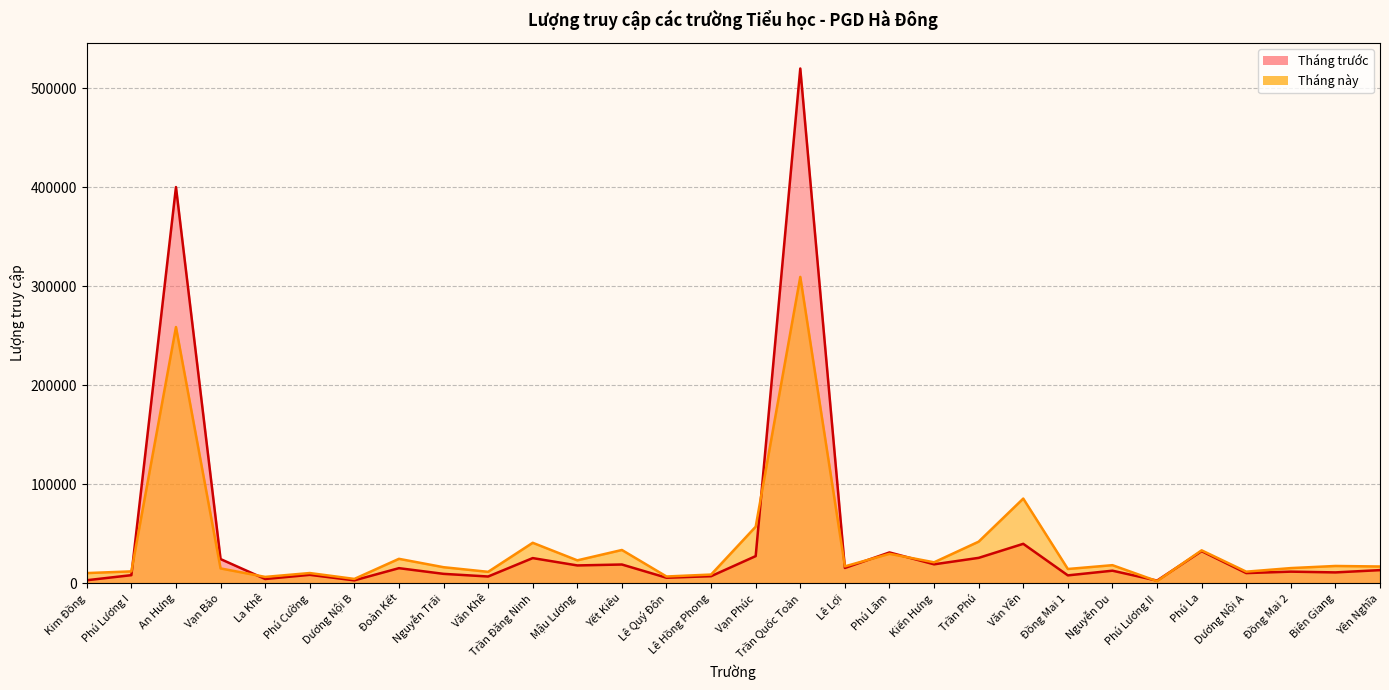

Where do Tháng trước and Tháng này first cross each other?

Phú Lương I and An Hưng